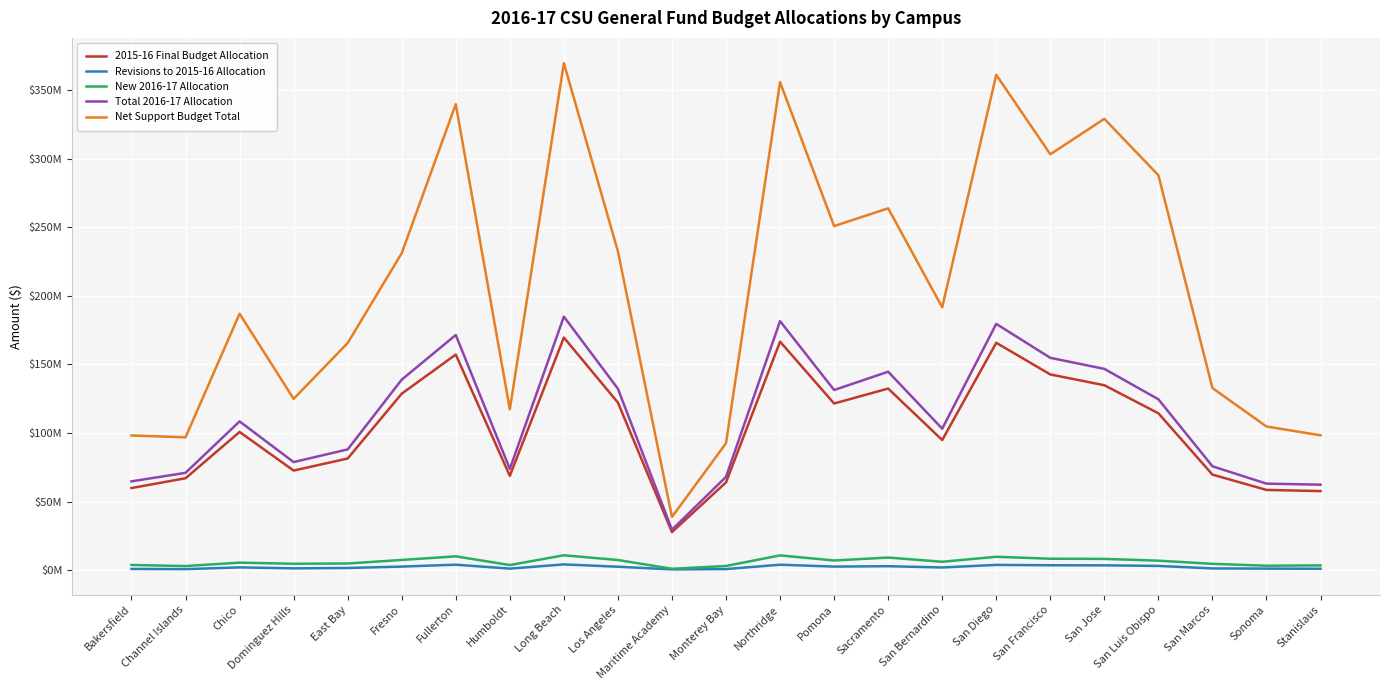

What position from the left is Channel Islands?

2